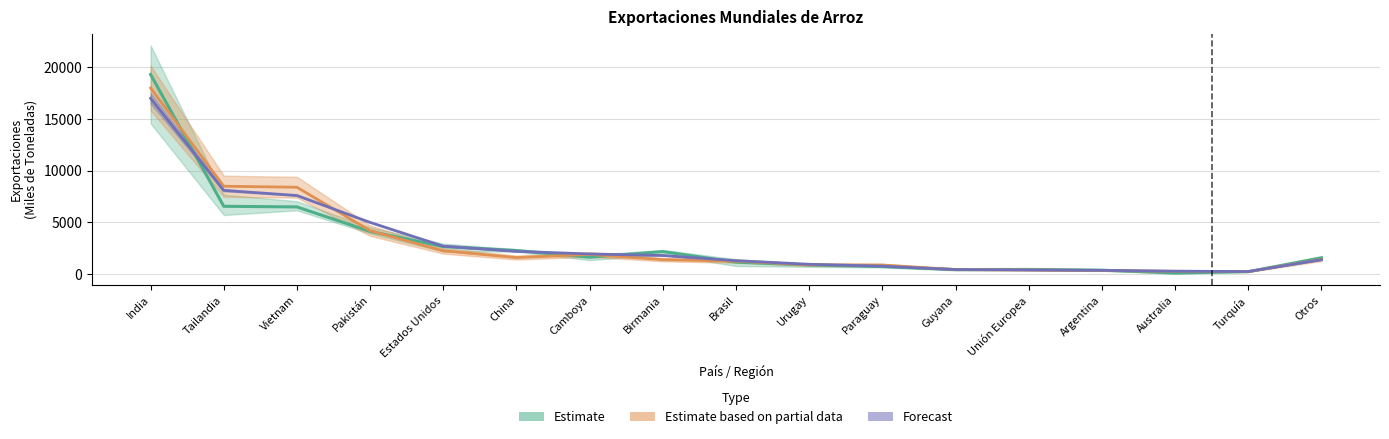

Rank the categories by Forecast value from highest to lowest.

India, Tailandia, Vietnam, Pakistán, Estados Unidos, China, Camboya, Birmania, Otros, Brasil, Urugay, Paraguay, Guyana, Unión Europea, Argentina, Australia, Turquía